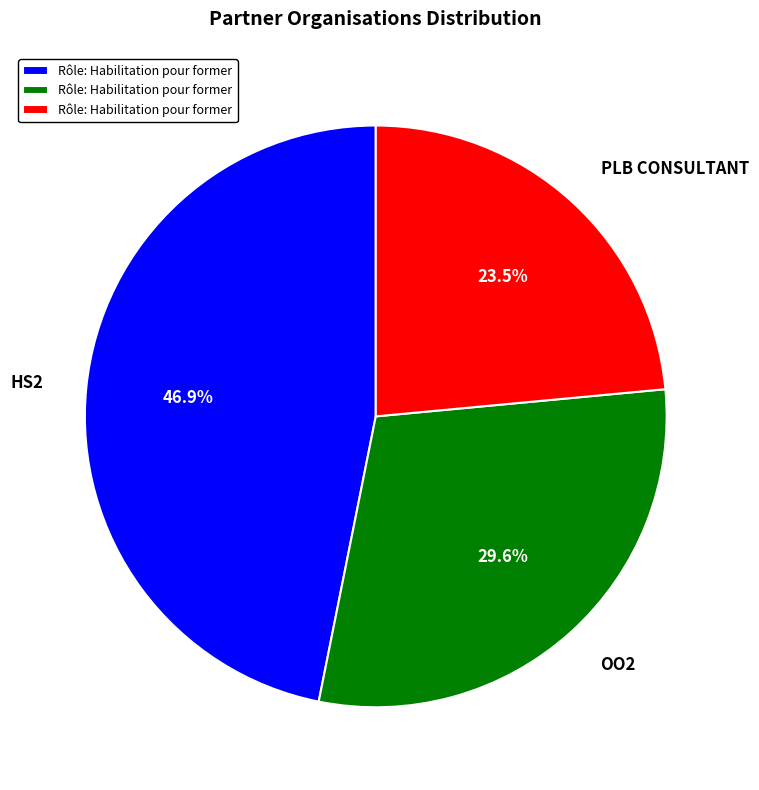

Count the number of slices in the pie.

3